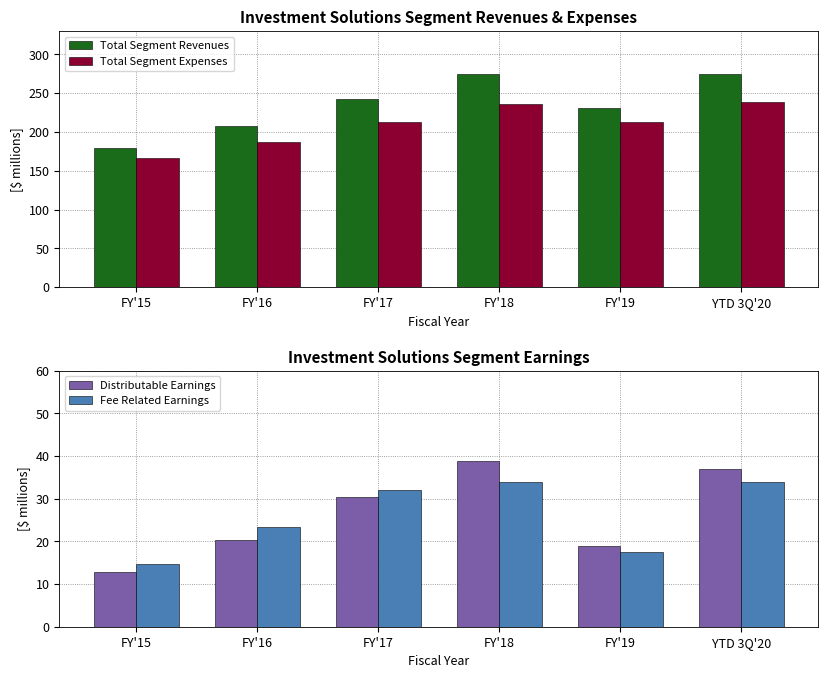

Are the bars grouped side by side (vs. stacked)?

Yes